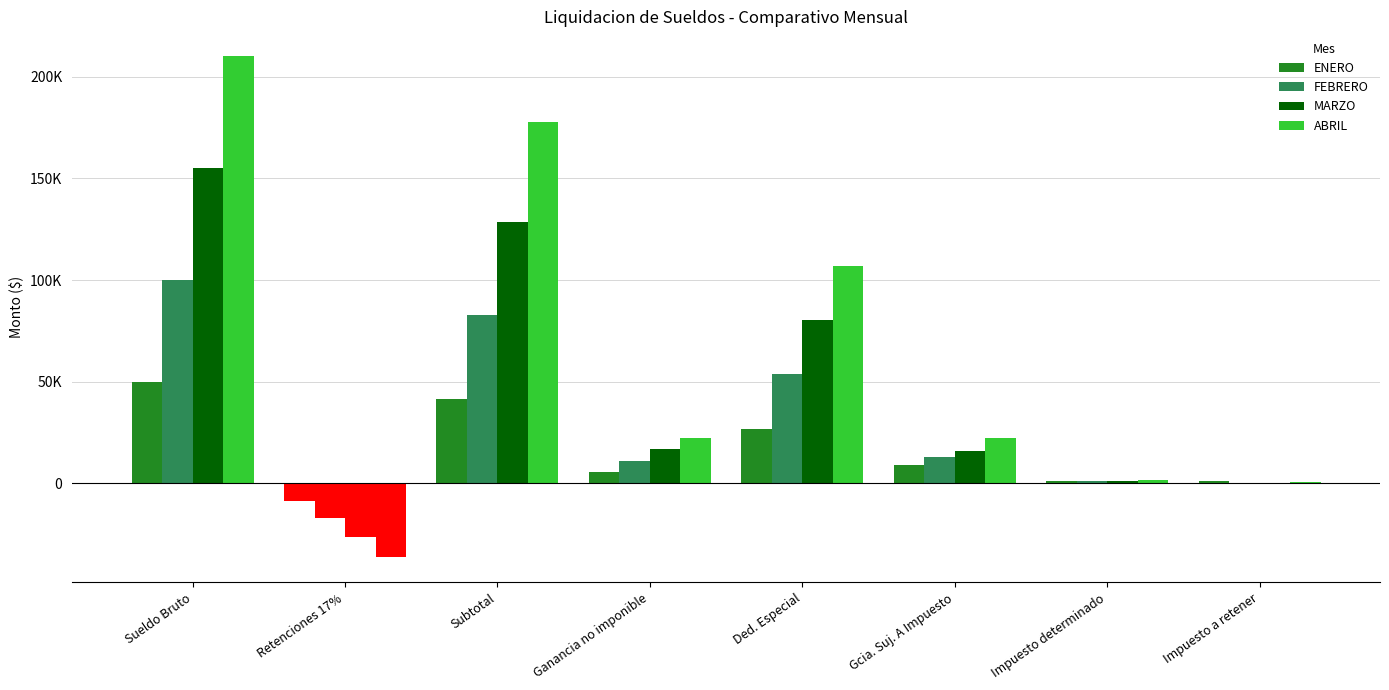

List the series in order of their overall mean, lowest first.

ENERO, FEBRERO, MARZO, ABRIL